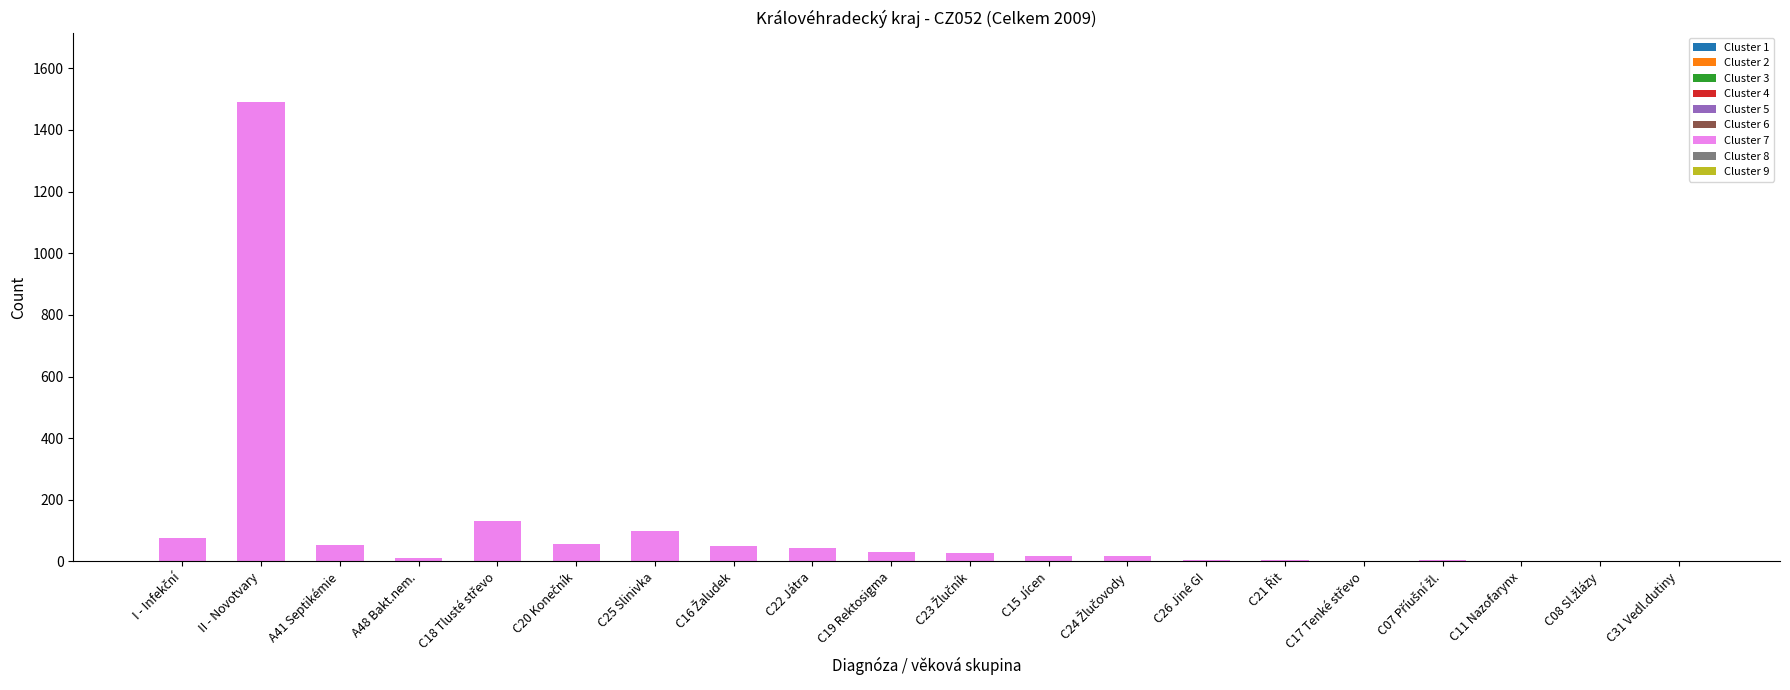

Count the number of data series in this chart.

1